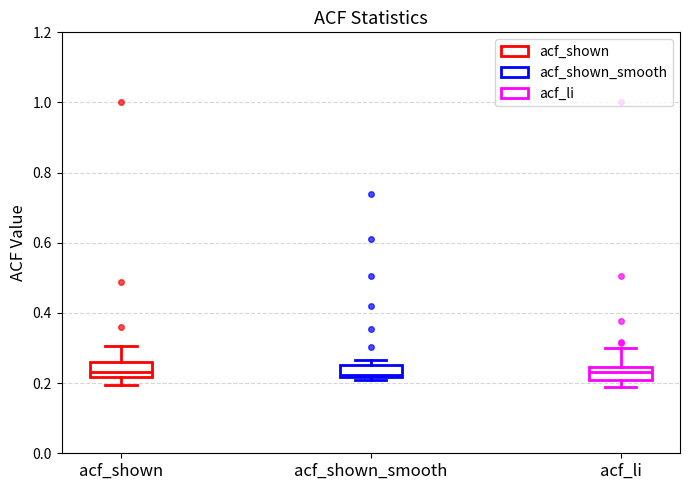

Reading left to right, transcribe this box plot: for each box, give where its median line is, the range the box spans, and where its two whiskers end, as read against the y-axis. The values are not printed on the chart, so give them approximately, as read against the axis.

acf_shown: median 0.24, box 0.22 to 0.26, whiskers 0.20 to 0.30
acf_shown_smooth: median 0.22 (just above the box's lower edge), box 0.22 to 0.26, whiskers 0.20 to 0.26 (just above the box's upper edge)
acf_li: median 0.24 (inside the box), box 0.20 to 0.24, whiskers 0.18 to 0.30